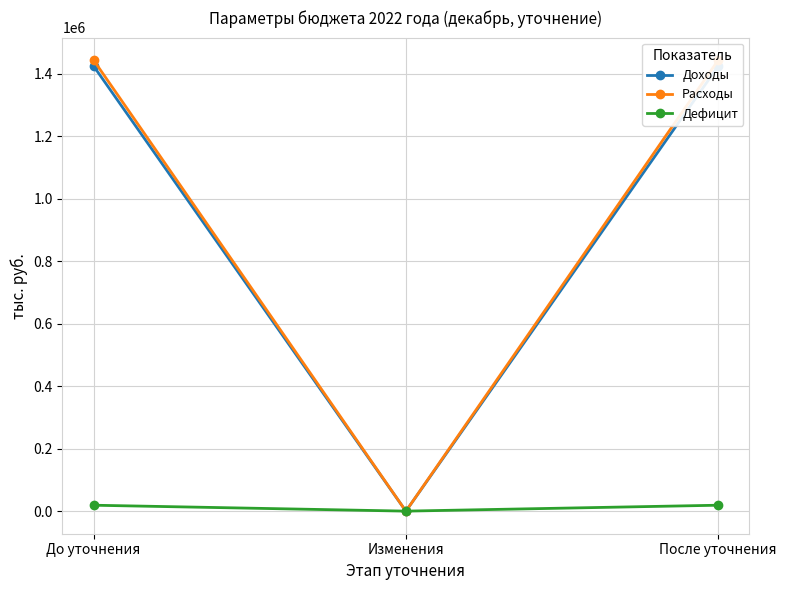

How many categories are shown in the chart?

3